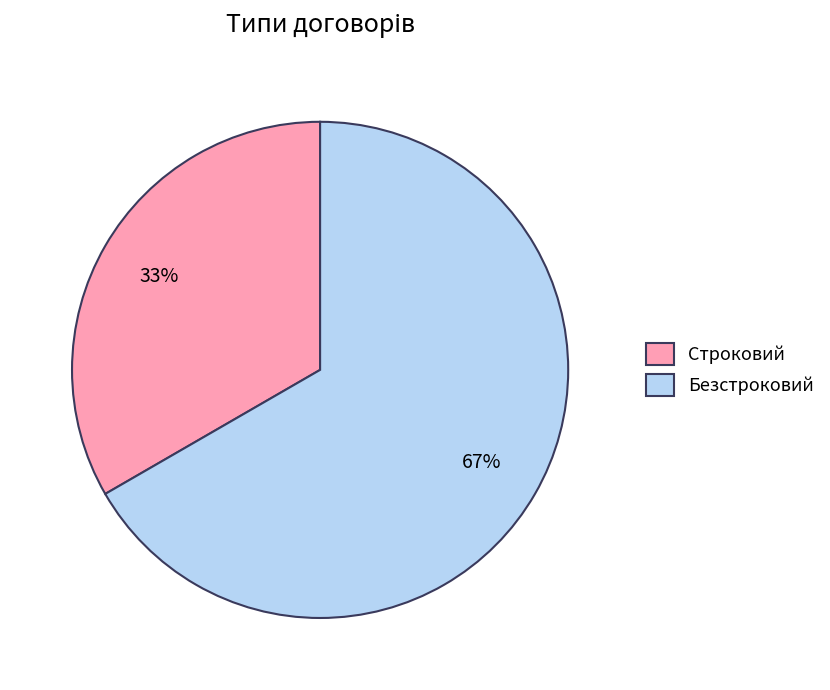

Between Безстроковий and Строковий, which is larger?

Безстроковий